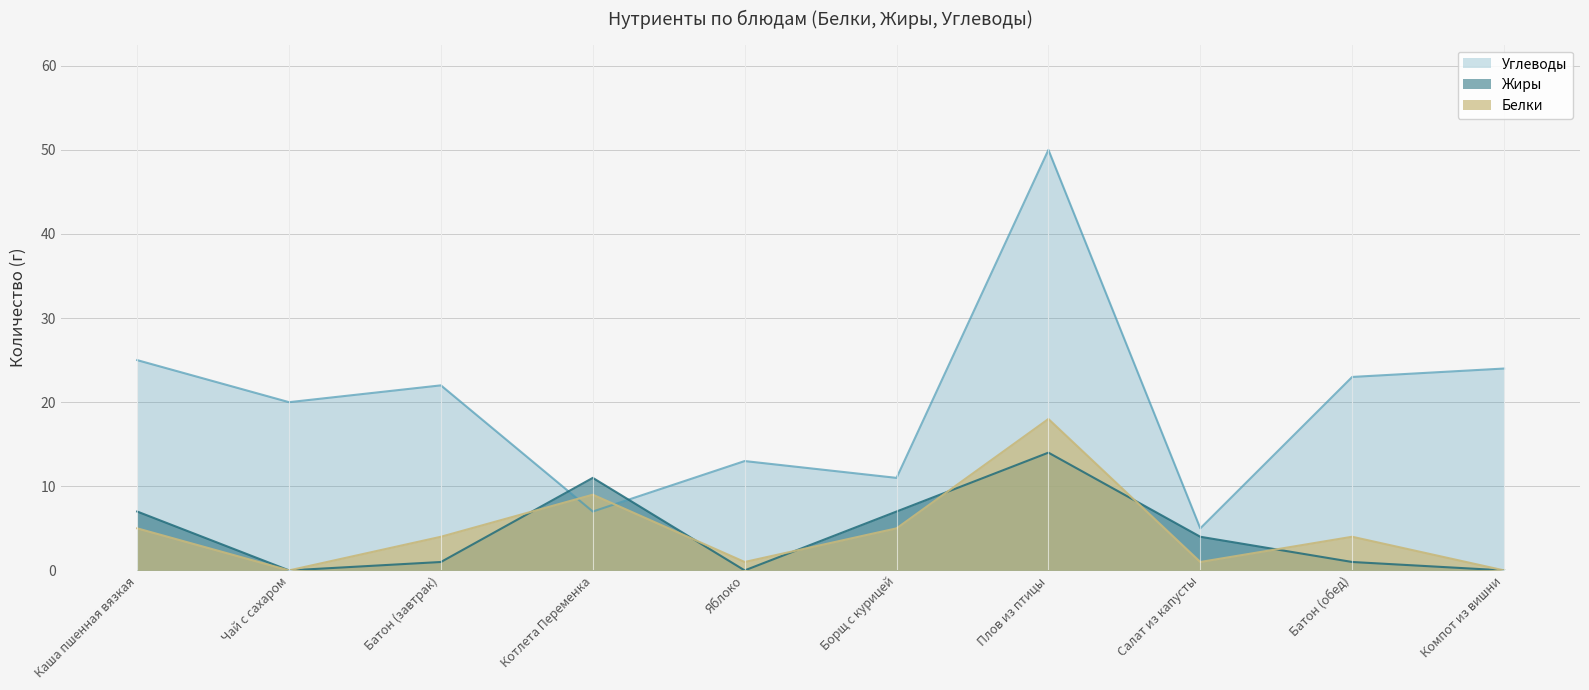

How many values in the Белки series exceed 4?

4